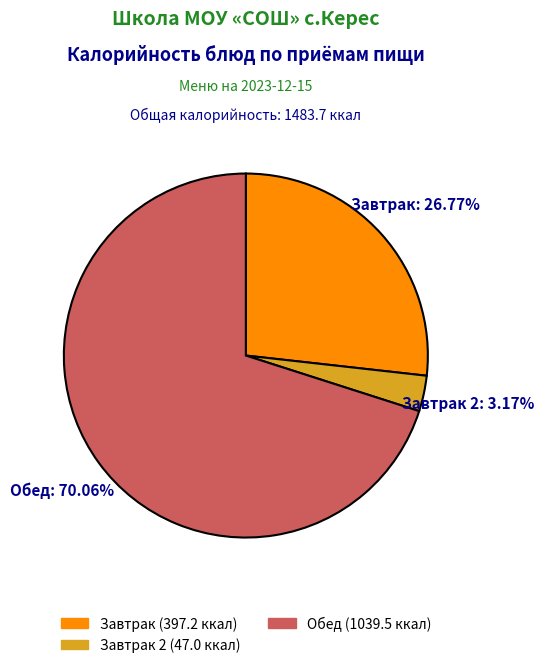

Does any single category account for the majority?

Yes